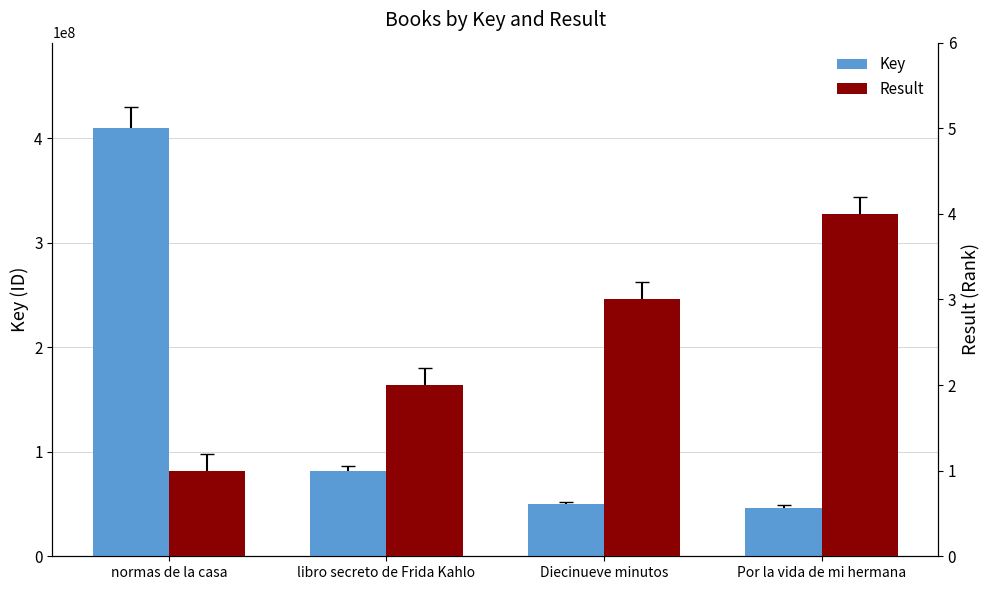

Which has a higher value, Por la vida de mi hermana or libro secreto de Frida Kahlo?

libro secreto de Frida Kahlo